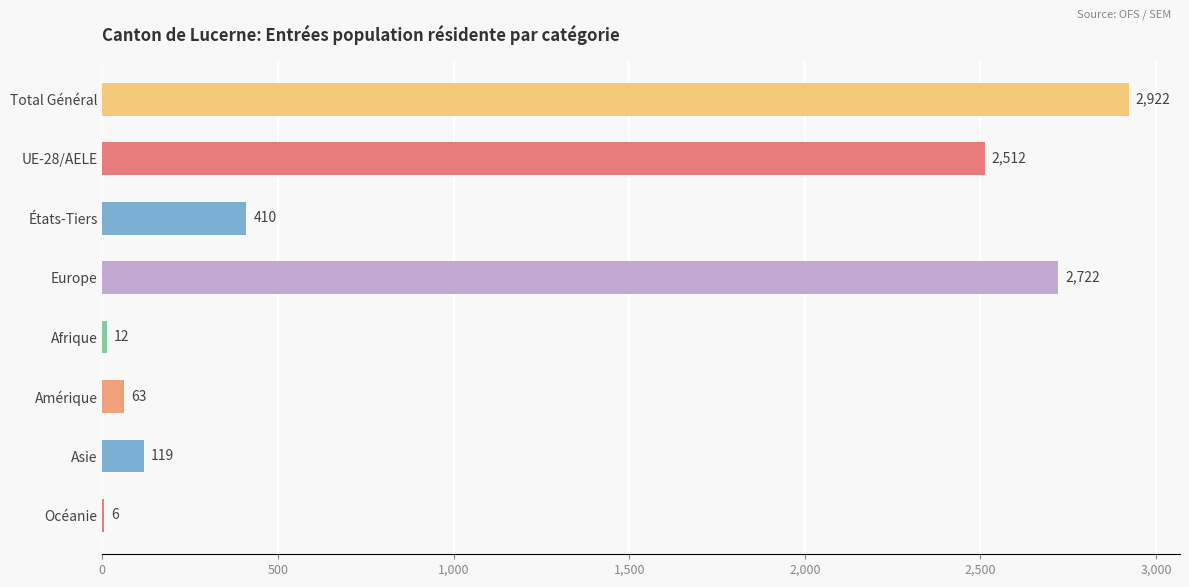

Which category has the highest value across all series?

Total Général